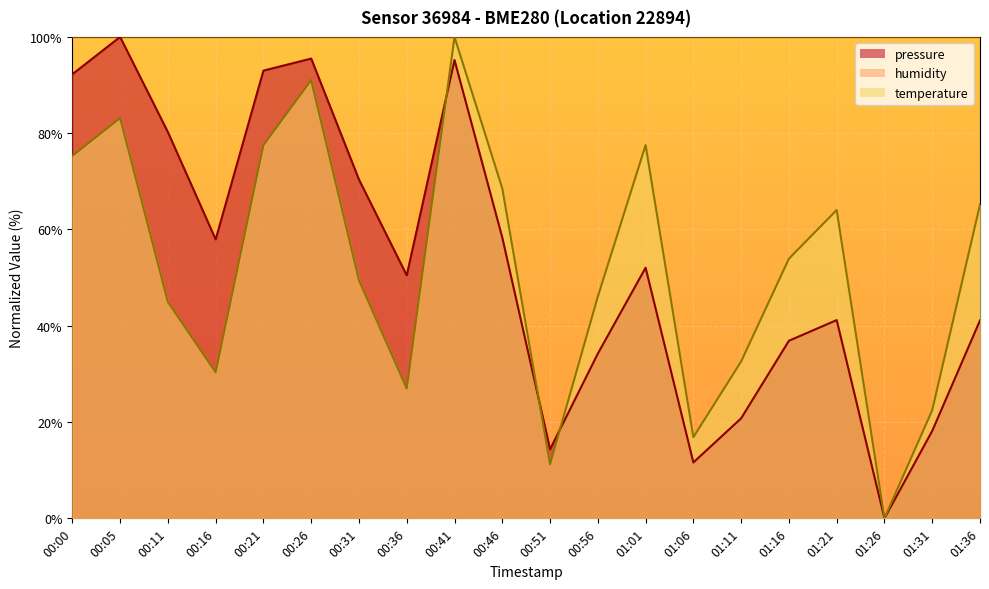

What is the difference between the highest and lowest values at 01:01?

47.9